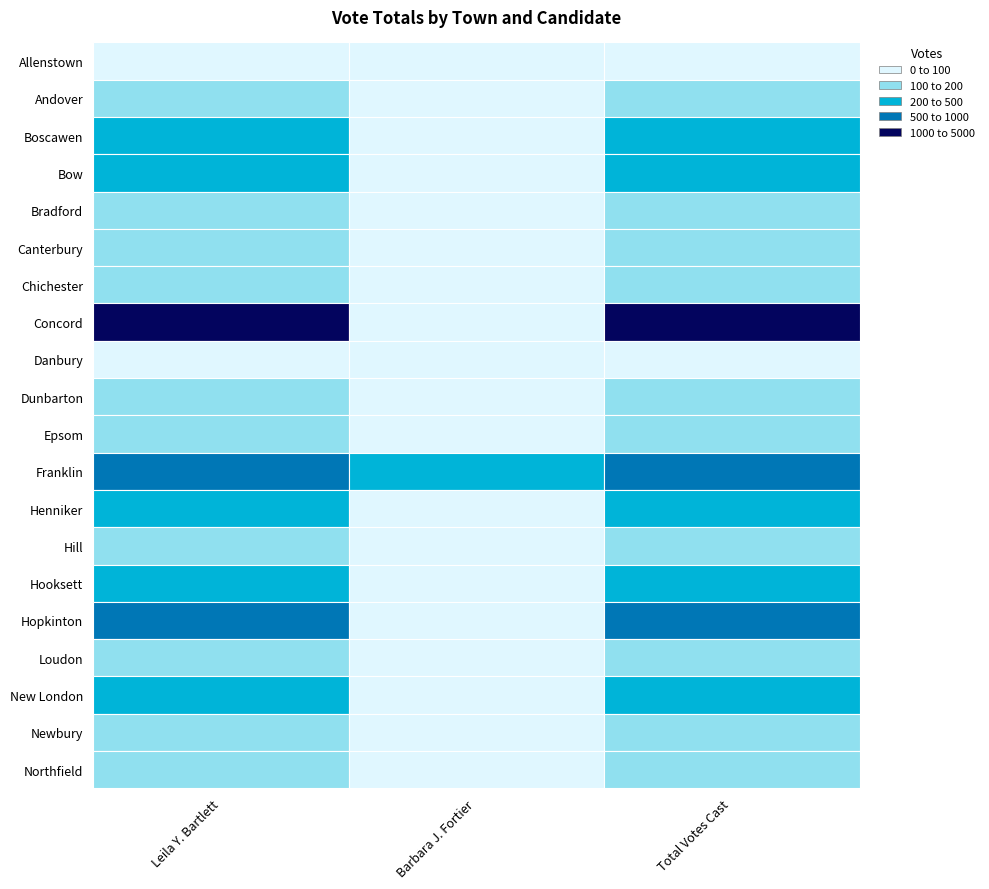

Is it true that Andover equals 145 at Boscawen?

True